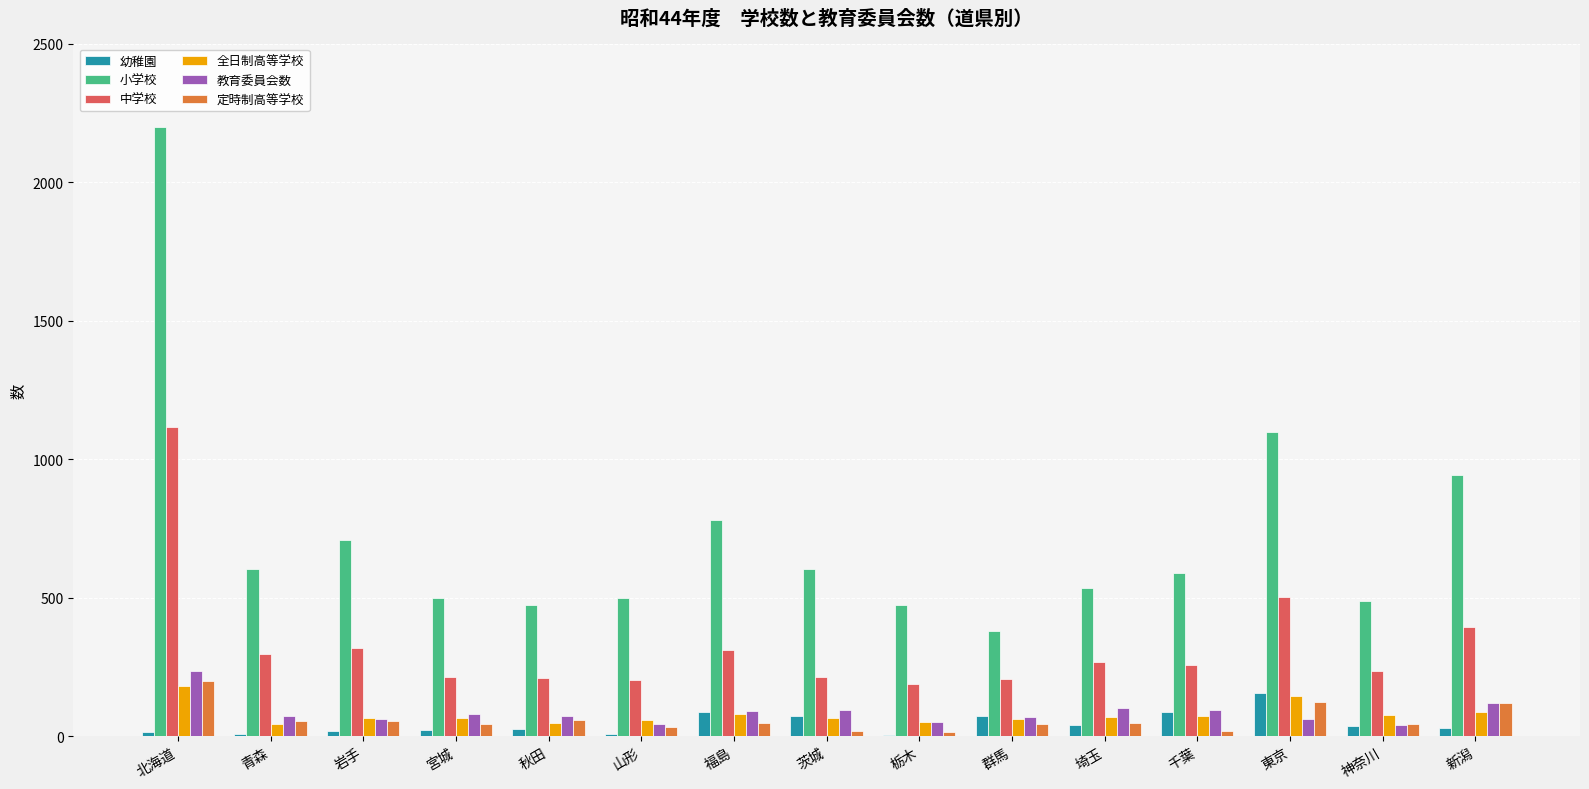

Where does the 中学校 series first go above 257?

北海道